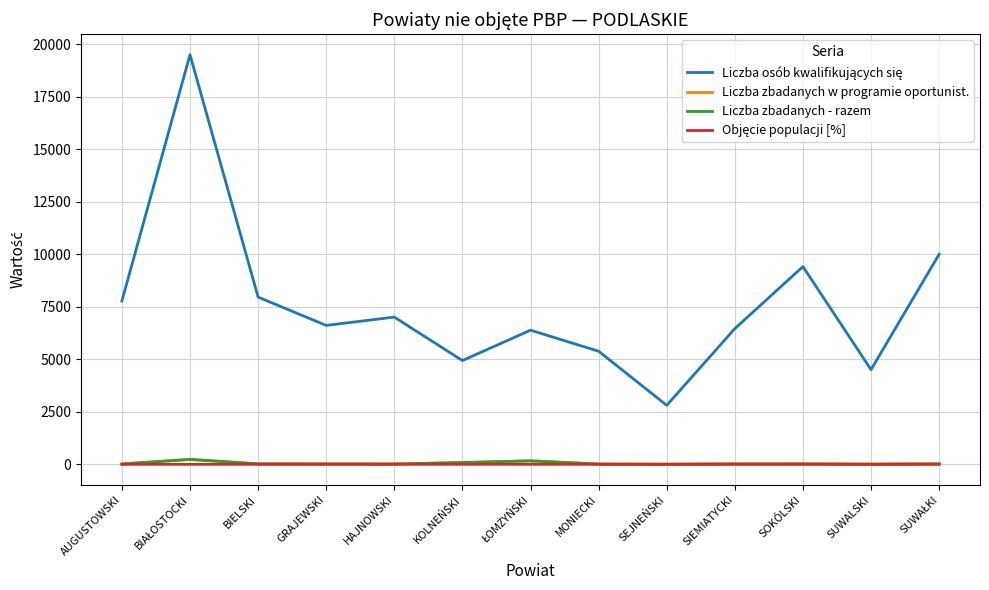

What is the maximum value shown in the chart?

19501.0